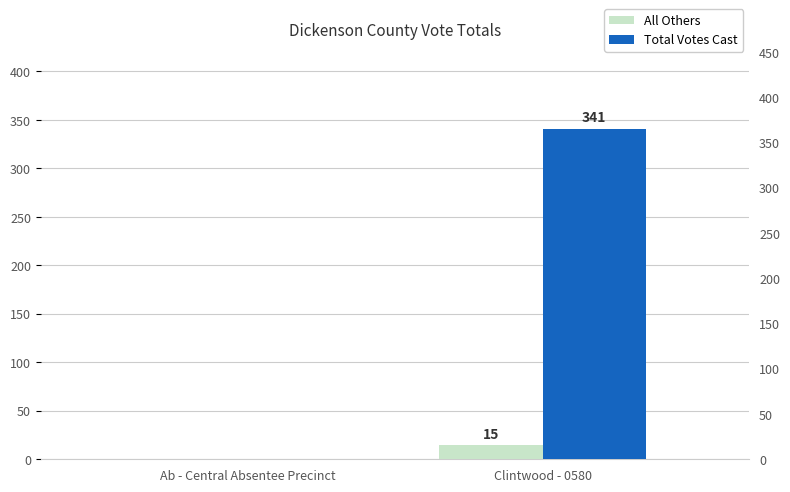

What is the difference between the maximum and minimum values in the All Others series?

15